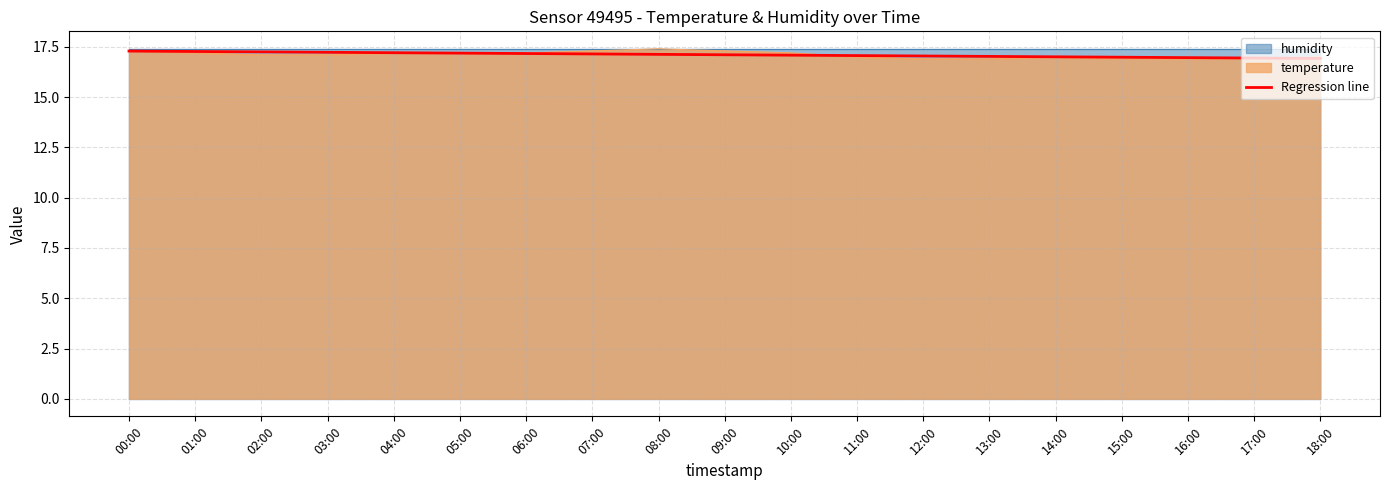

What is the highest value of the Regression line series?

17.3